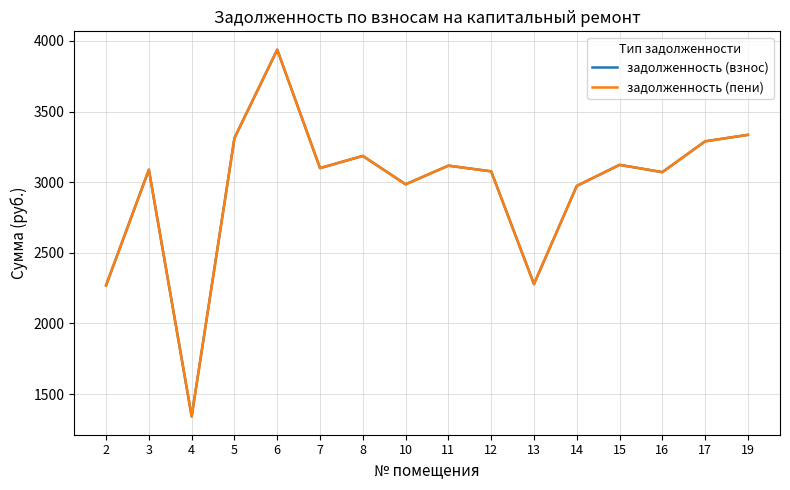

Where does the задолженность (пени) series first go above 3099?

5